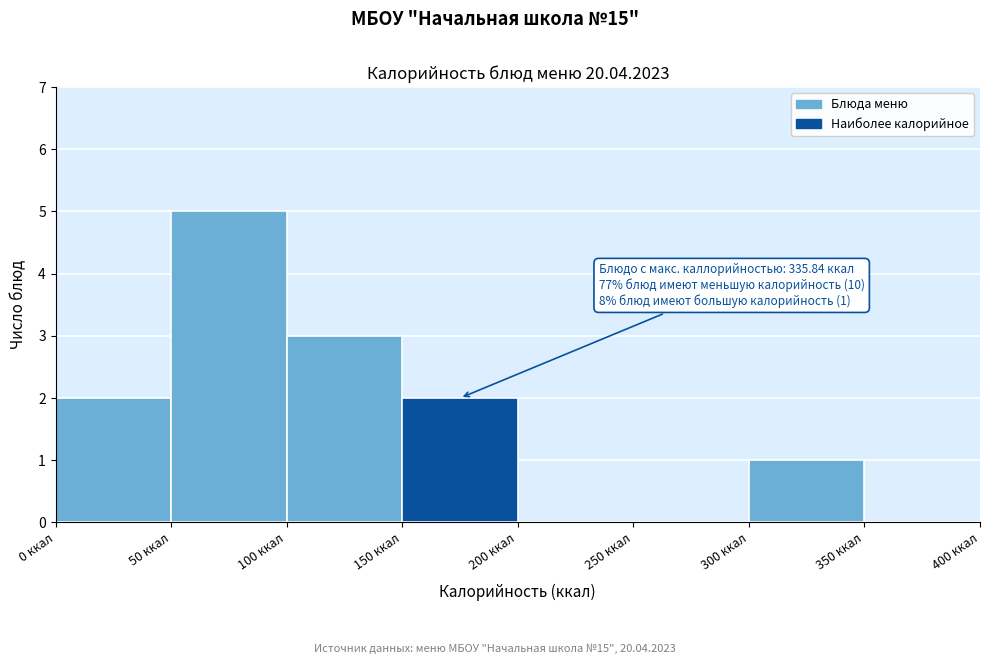

Over which range of the x-axis is the bar tallest?

50 to 100